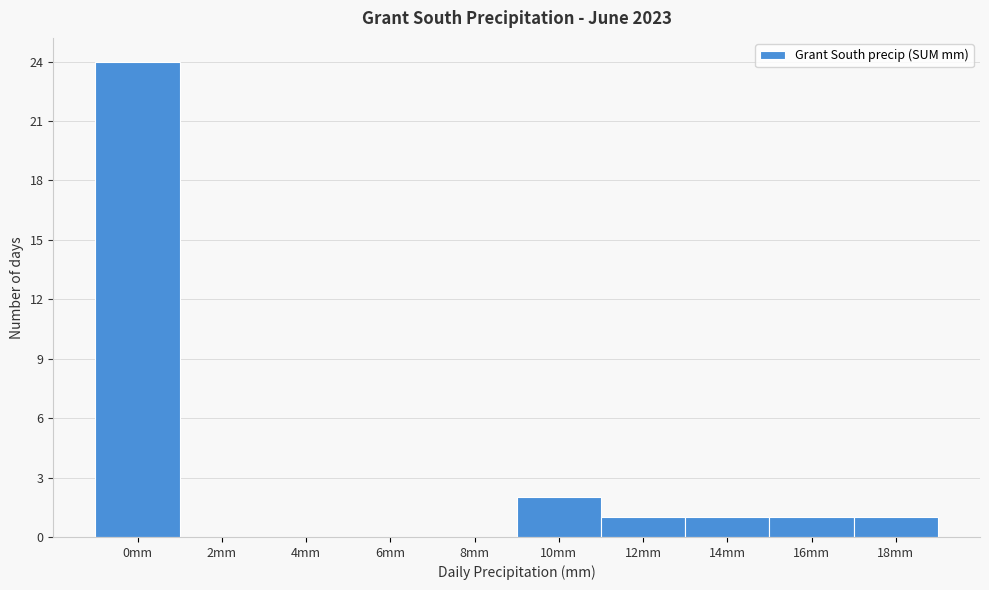

Reading left to right, what are all the values shown in this chart?

0mm=24	2mm=0	4mm=0	6mm=0	8mm=0	10mm=2	12mm=1	14mm=1	16mm=1	18mm=1